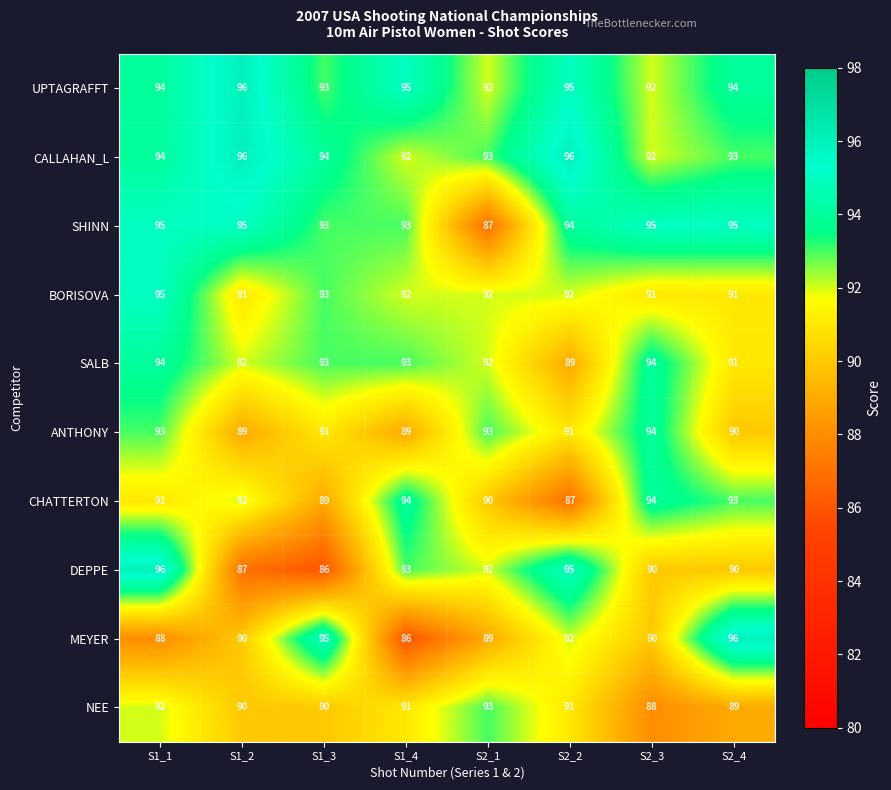

At which category is the sum across all series the highest?

S1_1